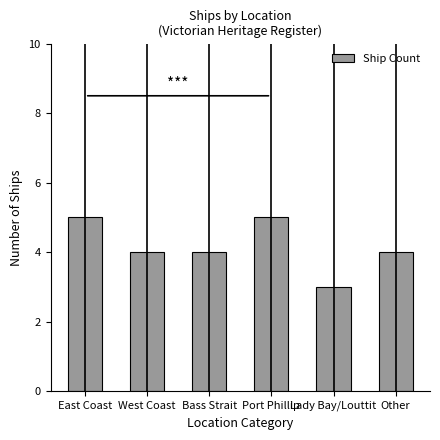

What is the minimum value shown in the chart?

3